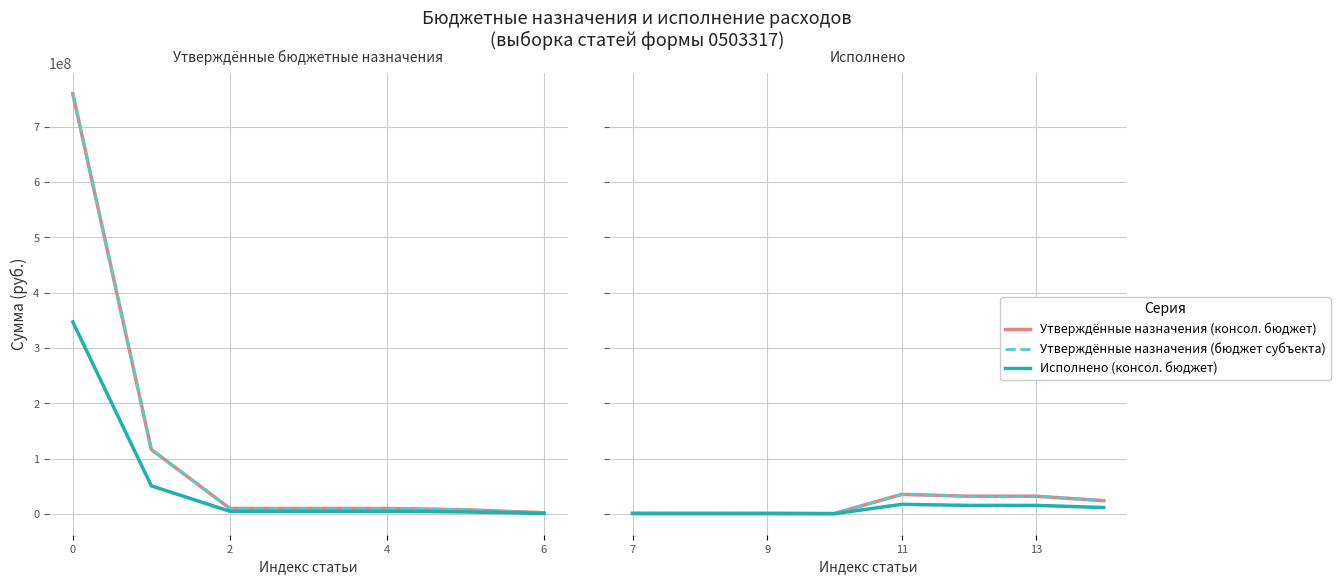

In Утверждённые назначения (консол. бюджет), how many points are higher than both neighbors (excluding endpoints)?

1